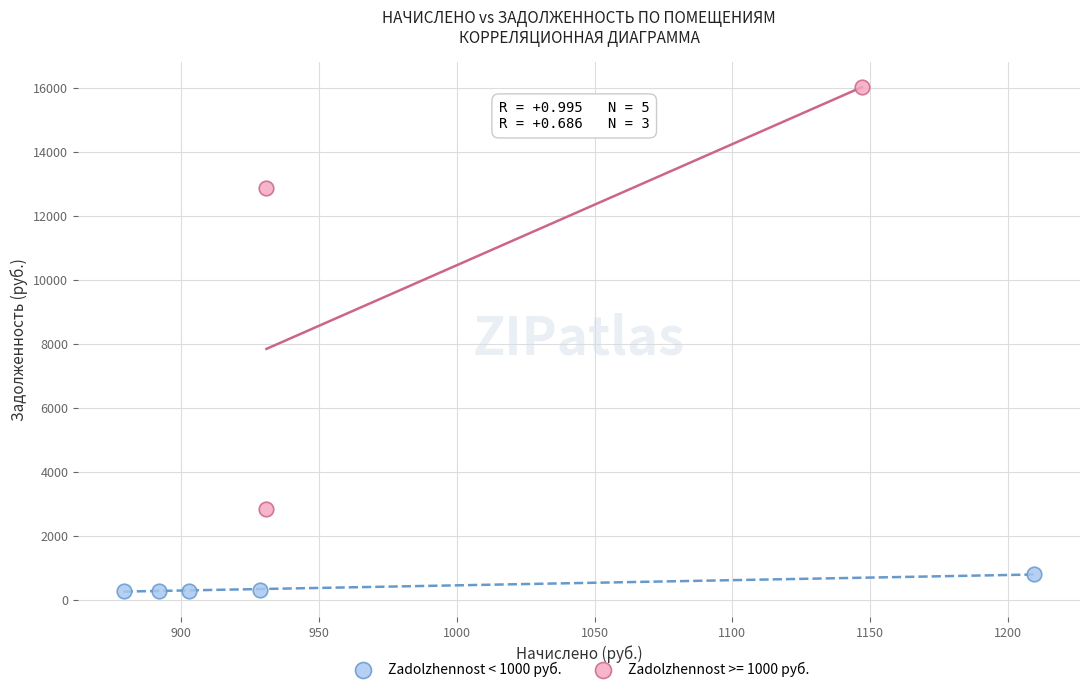

Which series reaches the maximum Y coordinate?

Zadolzhennost >= 1000 руб.